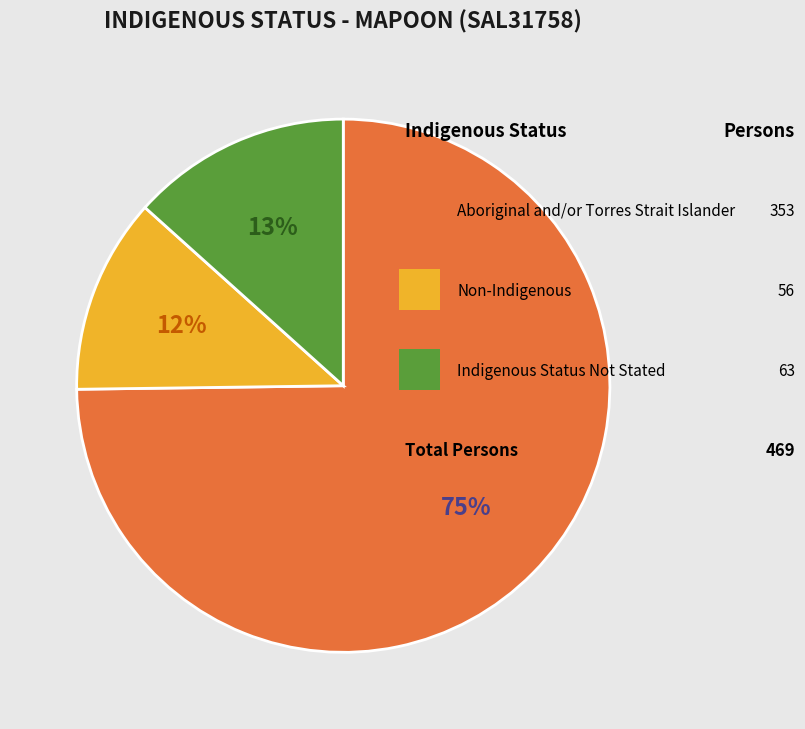

To the nearest percent, what is the average slice percentage?

33%